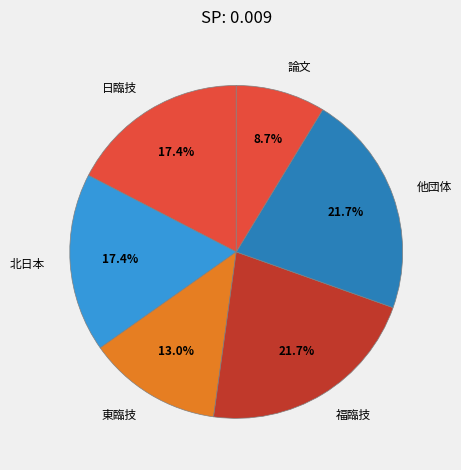

What percentage is the 他団体 slice, to the nearest percent?

22%